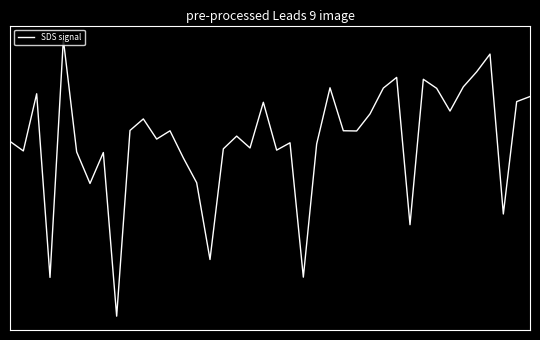

Does the chart display data point markers on the line(s)?

No